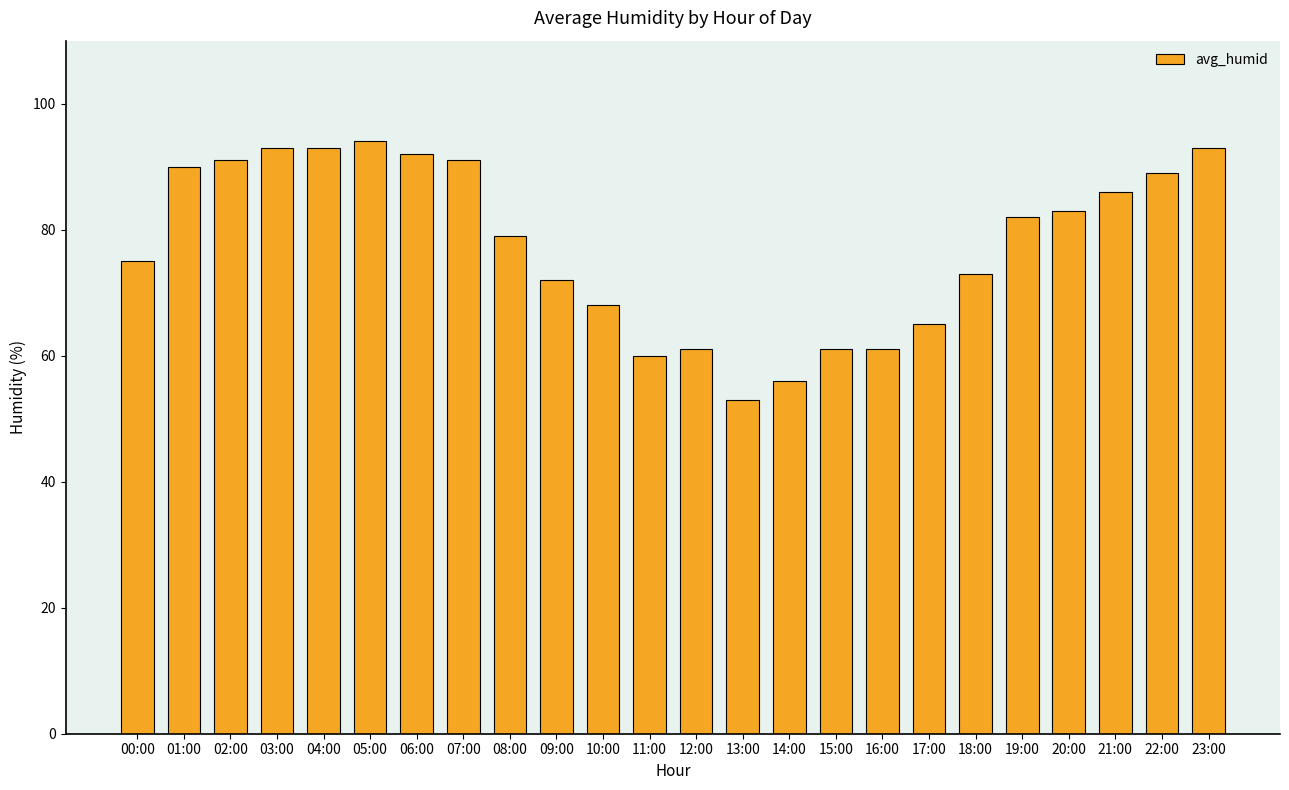

What is the label of the 24th bar from the left?

23:00